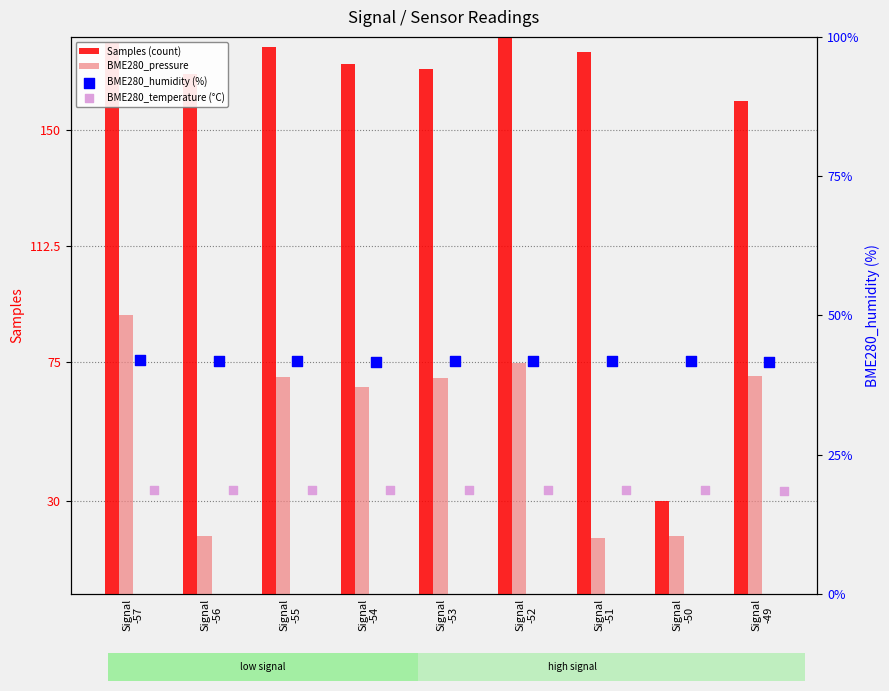

Which series has the largest Y range (max minus min)?

Samples (count)